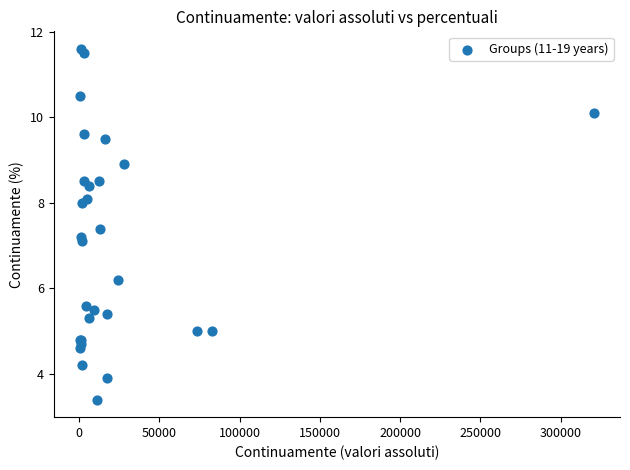

What Y value in the scatter plot is closest to 7?

7.1